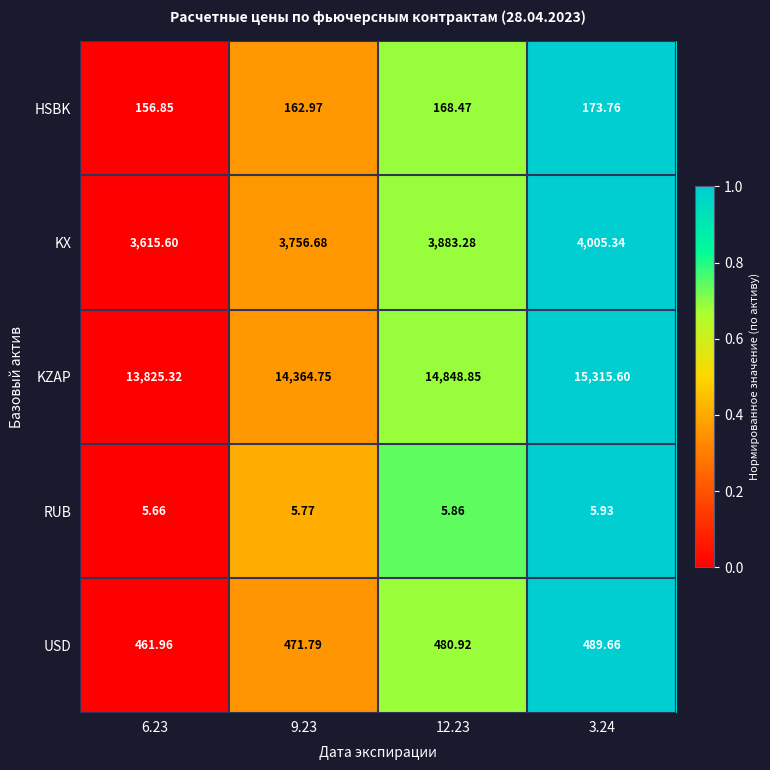

What is the maximum value shown in the chart?

15315.6